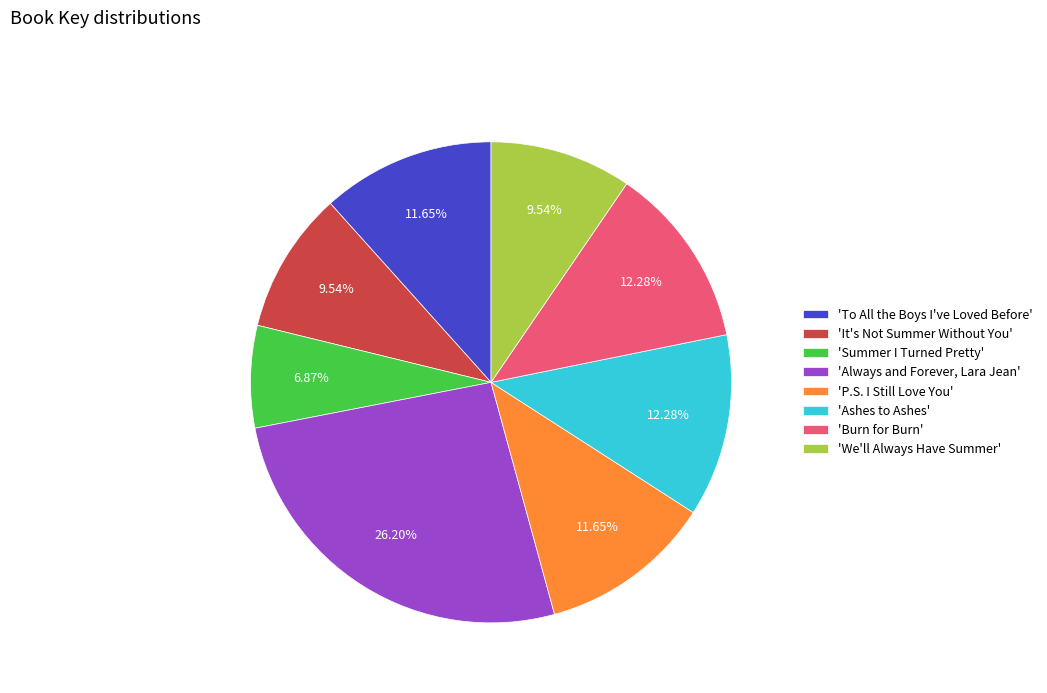

Which category has the biggest portion of the pie?

'Always and Forever, Lara Jean'